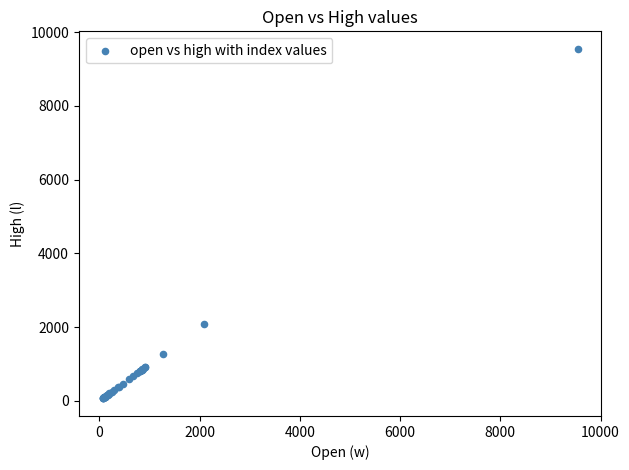

What Y value in the scatter plot is closest to 4807?

2094.0